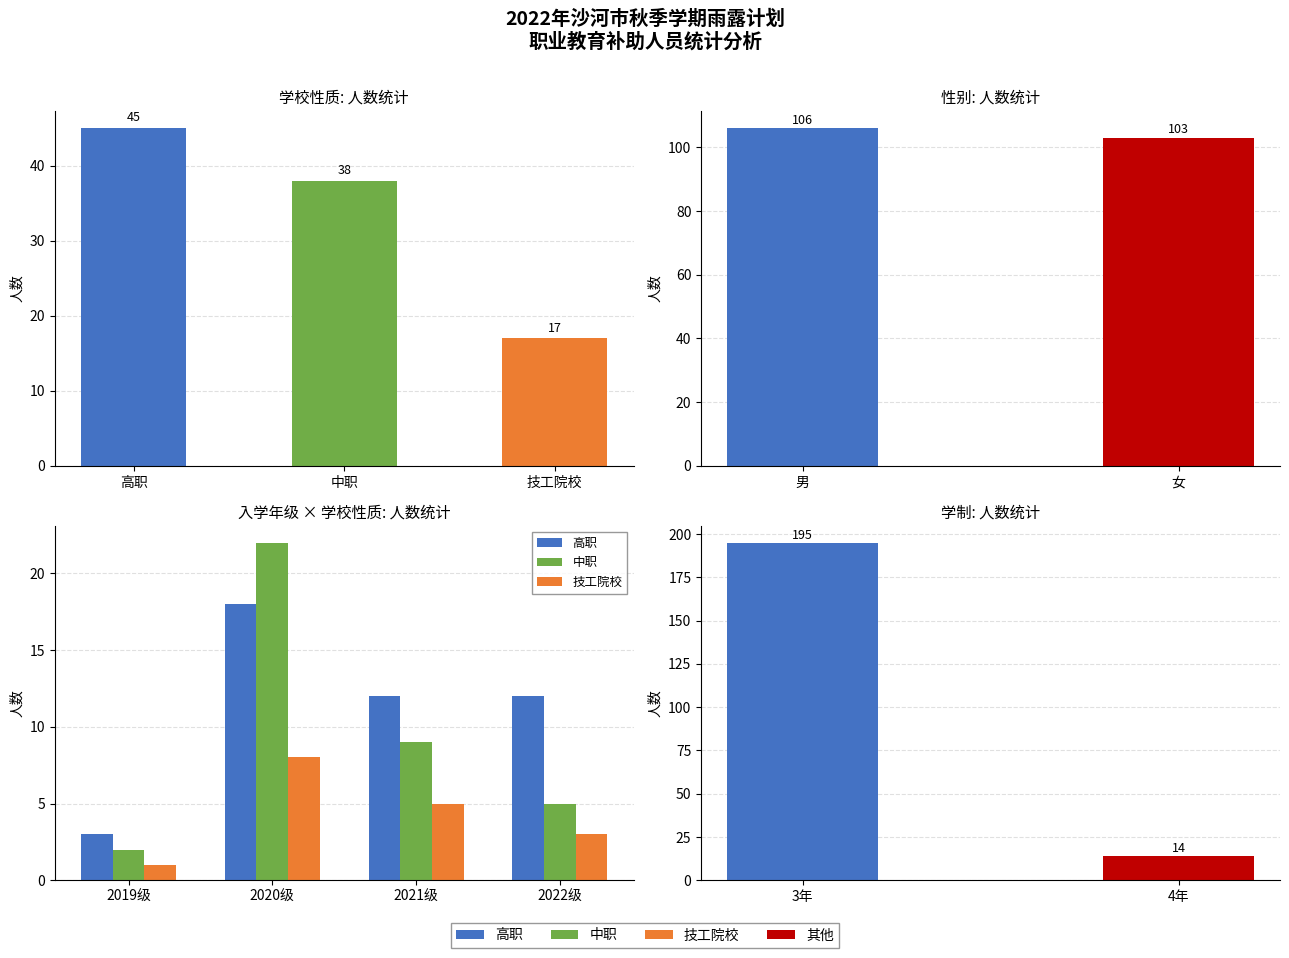

Reading left to right, transcribe all the data shown in this chart.

高职: 3	18	12	12
中职: 2	22	9	5
技工院校: 1	8	5	3